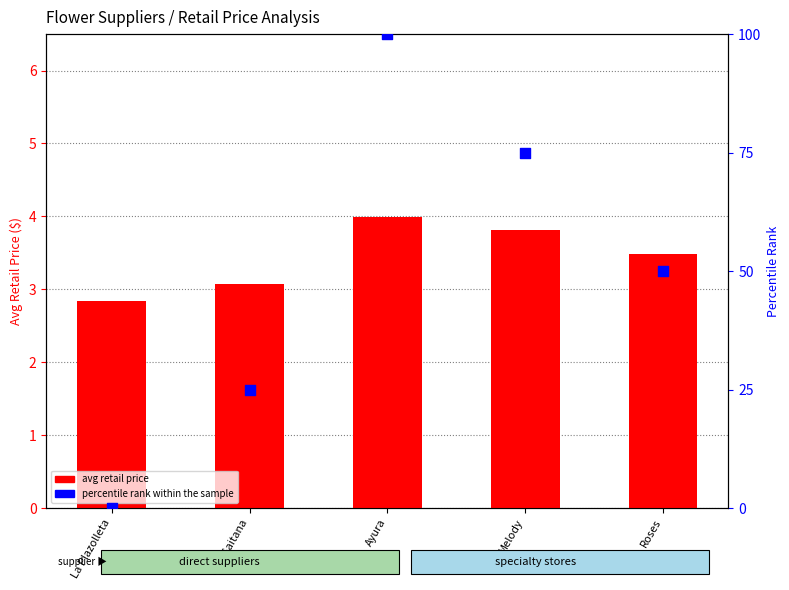

Which series has the largest total across all categories?

percentile rank within the sample